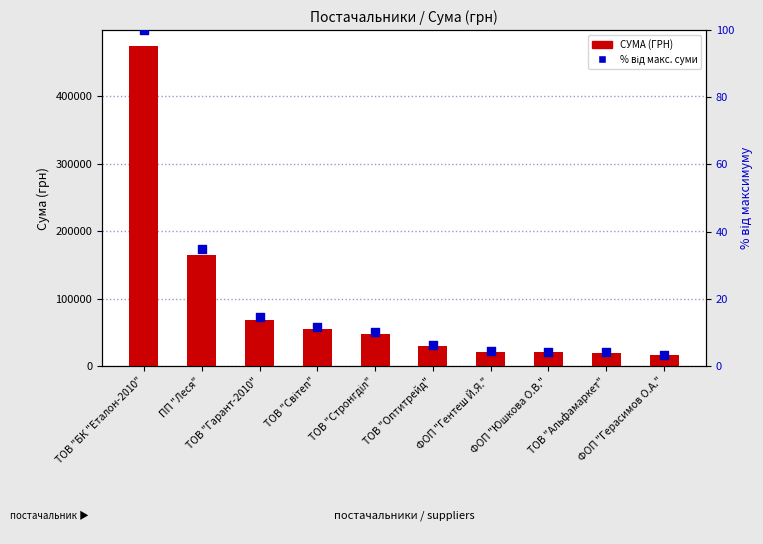

Which series has the largest total across all categories?

СУМА (ГРН)